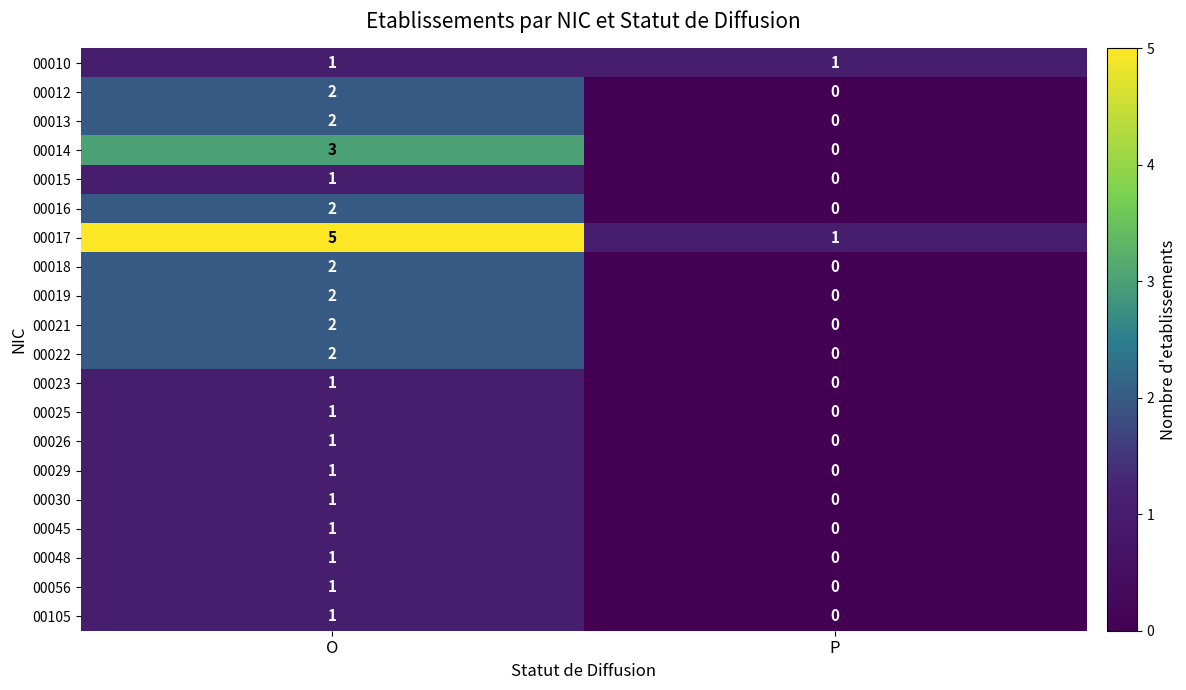

The value of 00048 at P is 0. True or false?

True